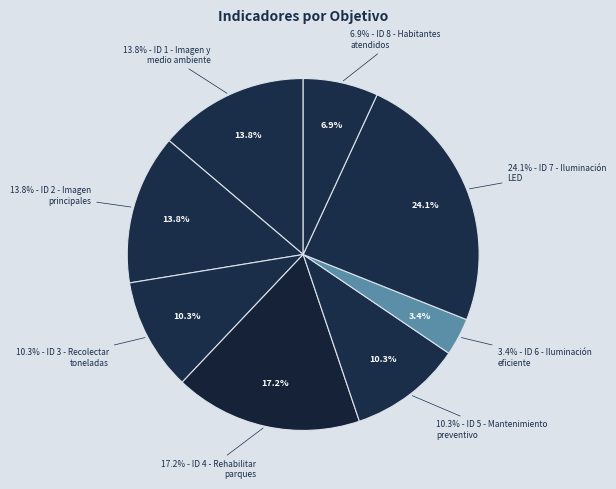

To the nearest percent, what percentage of the pie is Recolectar toneladas (ID 3)?

10%